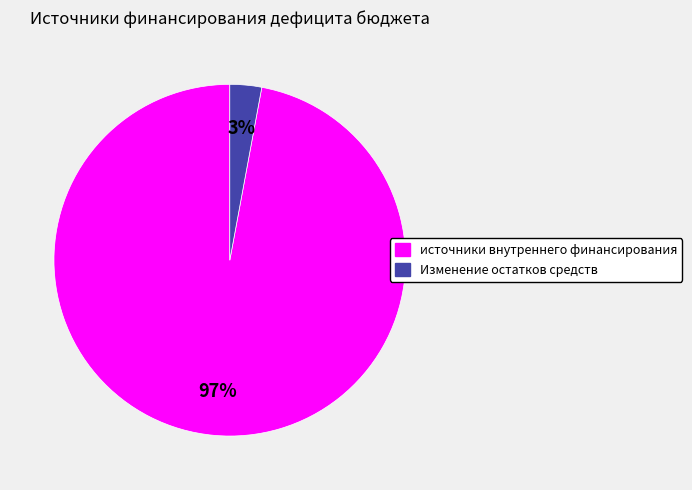

To the nearest percent, what is the combined percentage of источники внутреннего финансирования and Изменение остатков средств?

100%